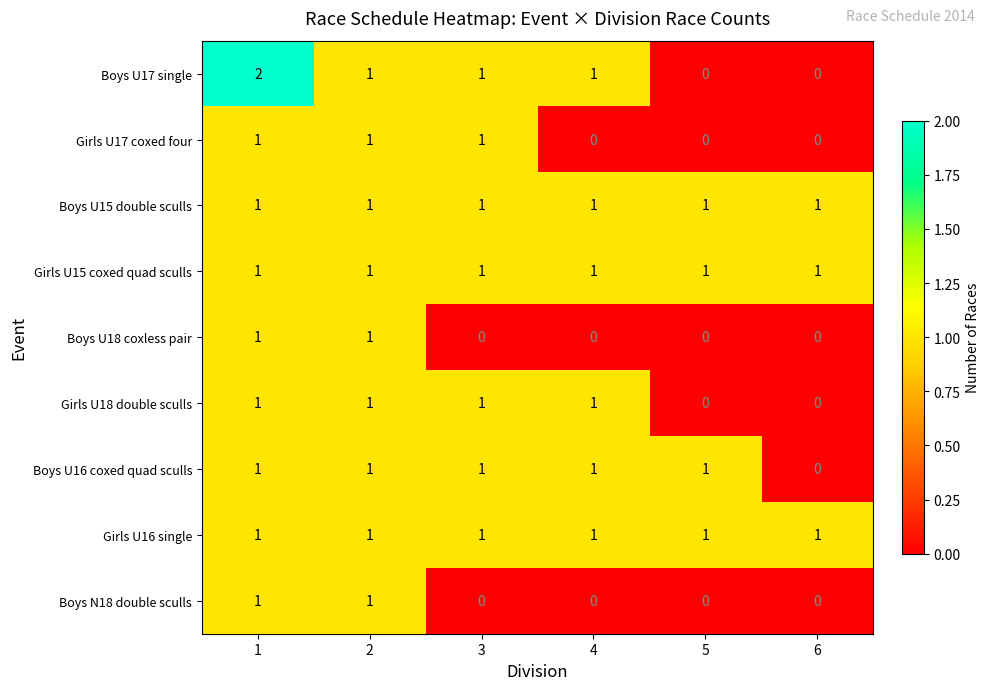

Which series has the widest spread of values?

Boys U17 single